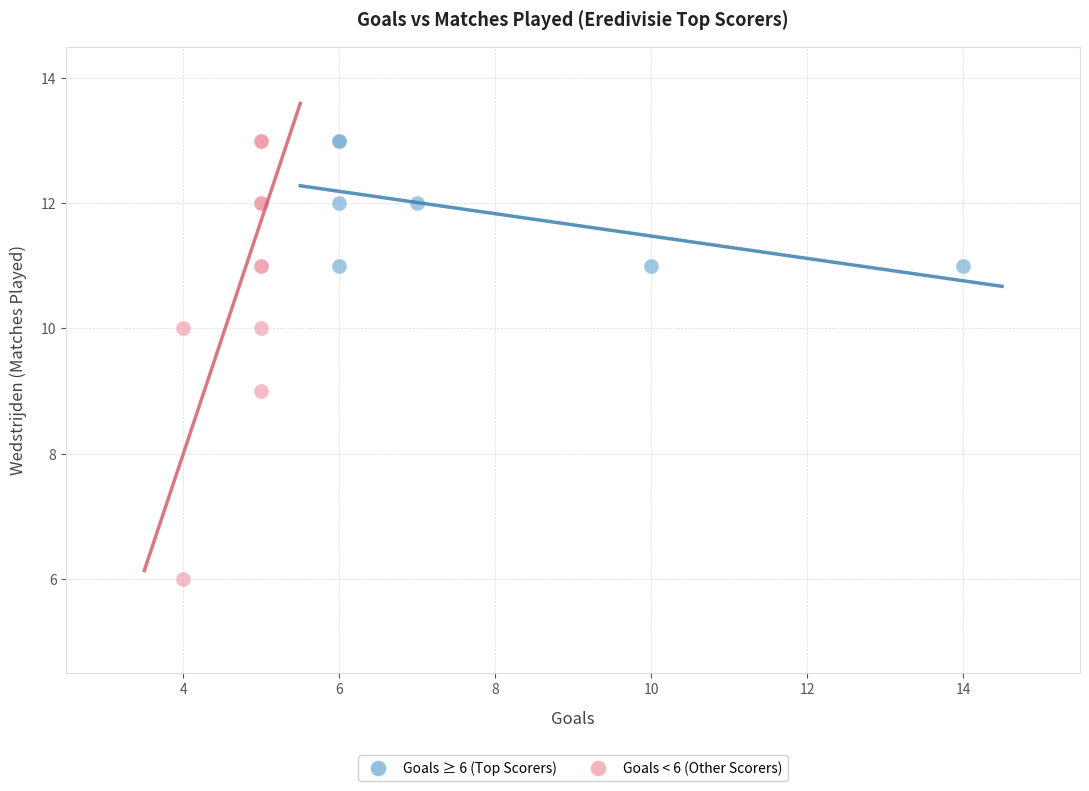

Which series has the widest spread of Y values?

Goals < 6 (Other Scorers)